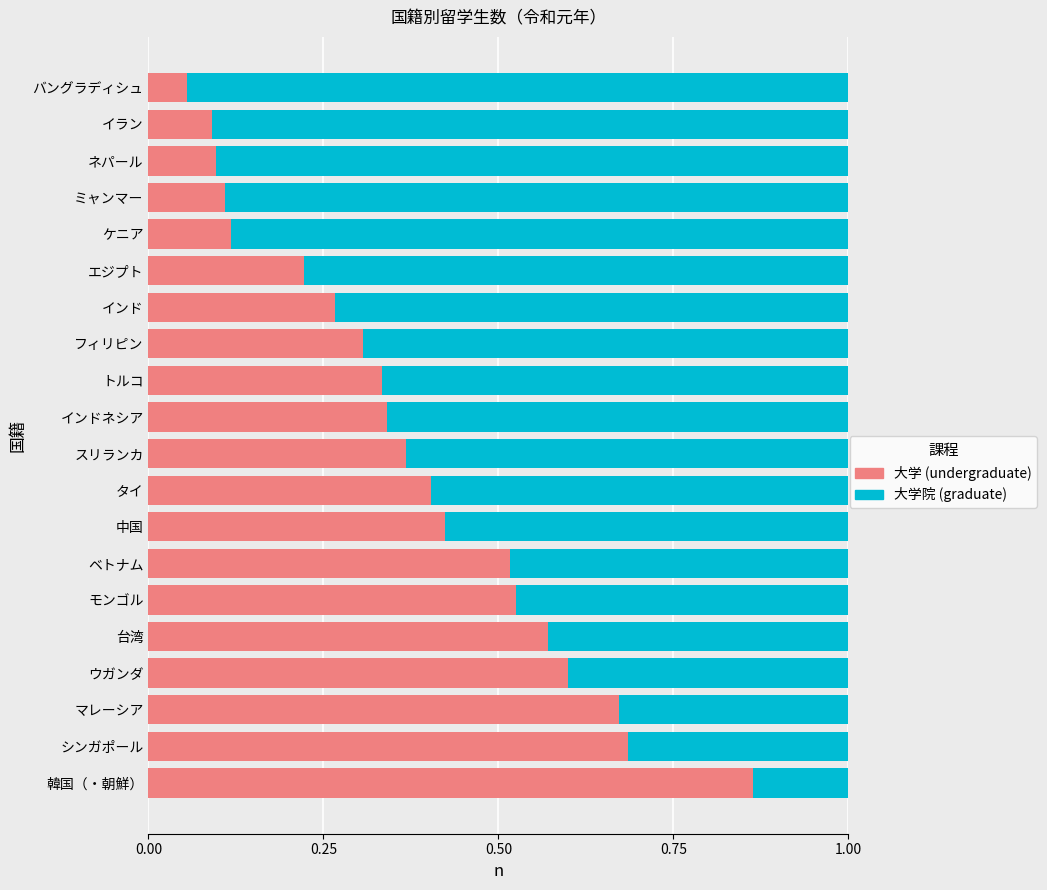

What is the total value across all series at フィリピン?

1.0